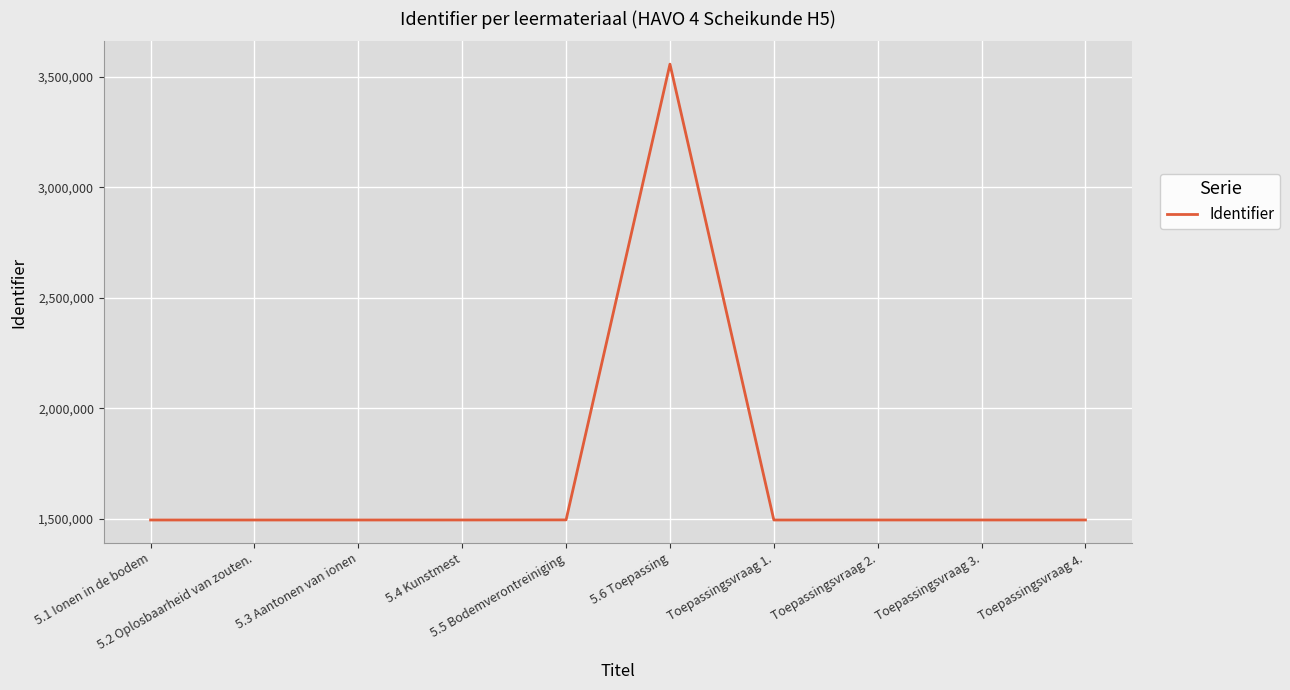

Is it true that the value at Toepassingsvraag 3. is 547122?

False